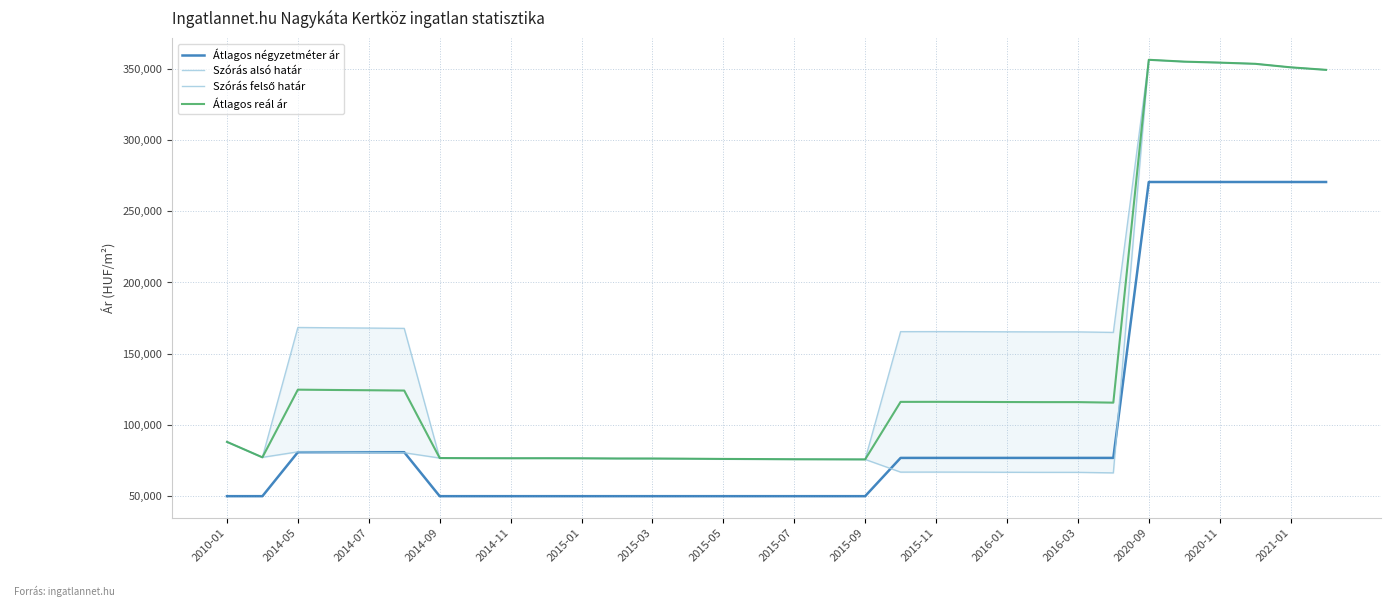

How many data points in Szórás felső határ are less than 165302?

16